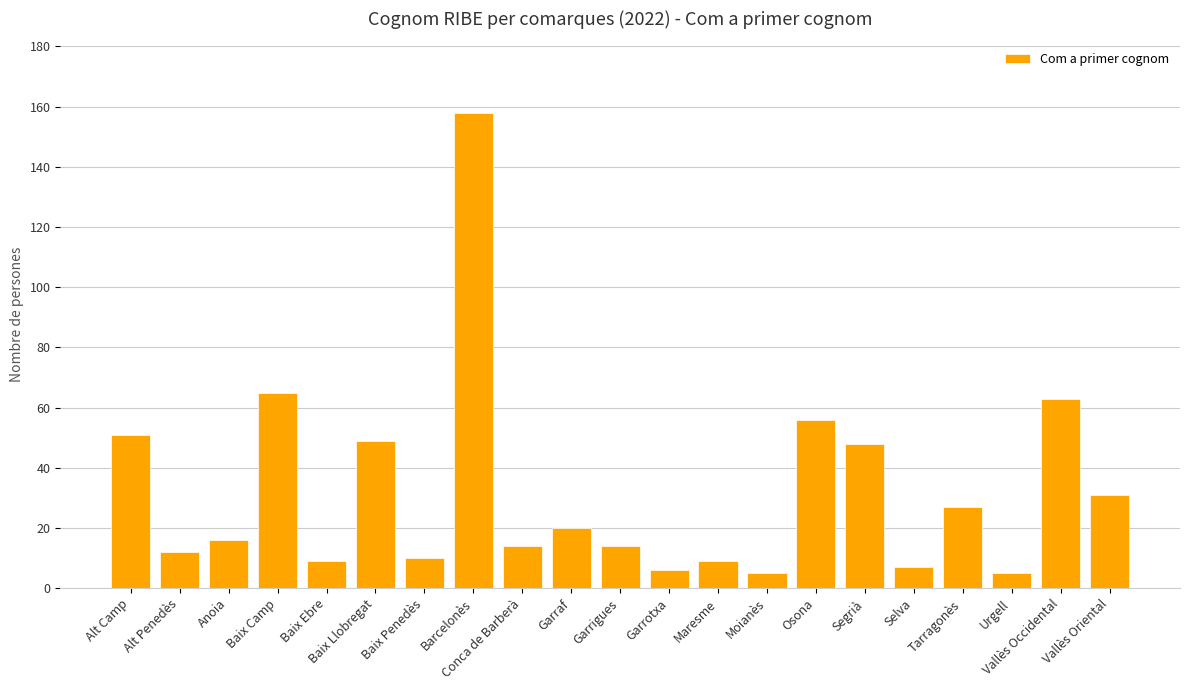

What is the maximum value shown in the chart?

158